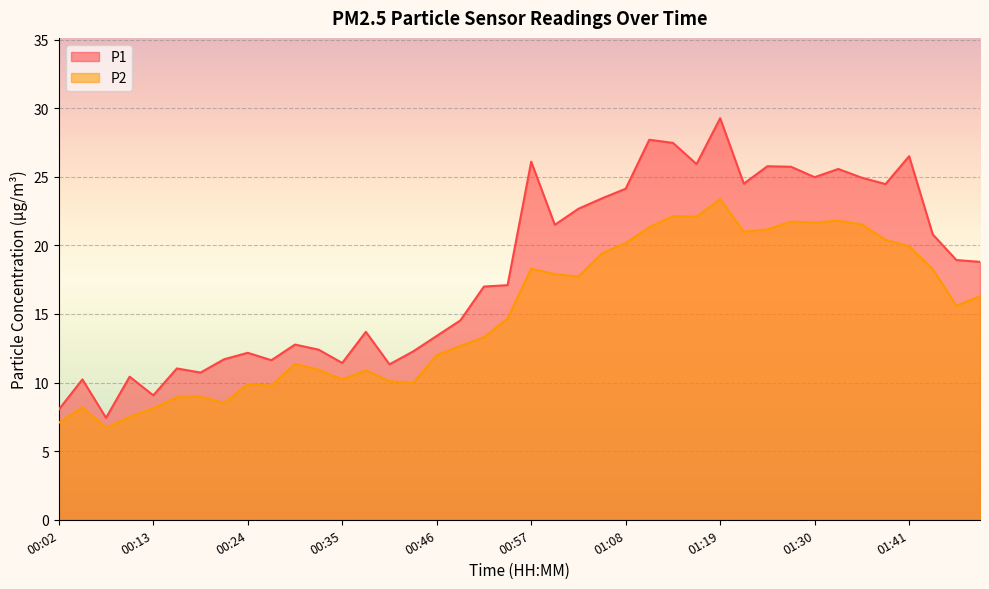

Reading left to right, extract all data points from this chart.

P1: 00:02=8.0	00:05=10.2	00:07=7.4	00:10=10.4	00:13=9.1	00:16=11.0	00:19=10.7	00:21=11.7	00:24=12.2	00:27=11.6	00:30=12.8	00:32=12.4	00:35=11.4	00:38=13.7	00:41=11.3	00:43=12.3	00:46=13.4	00:49=14.5	00:52=17.0	00:54=17.1	00:57=26.1	01:00=21.5	01:03=22.7	01:05=23.4	01:08=24.1	01:11=27.7	01:13=27.5	01:16=25.9	01:19=29.3	01:22=24.5	01:24=25.8	01:27=25.7	01:30=25.0	01:33=25.6	01:35=24.9	01:38=24.5	01:41=26.5	01:44=20.8	01:46=18.9	01:49=18.8
P2: 00:02=7.1	00:05=8.2	00:07=6.7	00:10=7.5	00:13=8.1	00:16=8.9	00:19=9.0	00:21=8.5	00:24=9.9	00:27=9.8	00:30=11.4	00:32=10.9	00:35=10.2	00:38=10.9	00:41=10.1	00:43=10.0	00:46=12.0	00:49=12.7	00:52=13.3	00:54=14.7	00:57=18.3	01:00=17.9	01:03=17.7	01:05=19.4	01:08=20.2	01:11=21.3	01:13=22.1	01:16=22.1	01:19=23.4	01:22=21.0	01:24=21.2	01:27=21.7	01:30=21.7	01:33=21.8	01:35=21.5	01:38=20.4	01:41=19.9	01:44=18.3	01:46=15.6	01:49=16.3